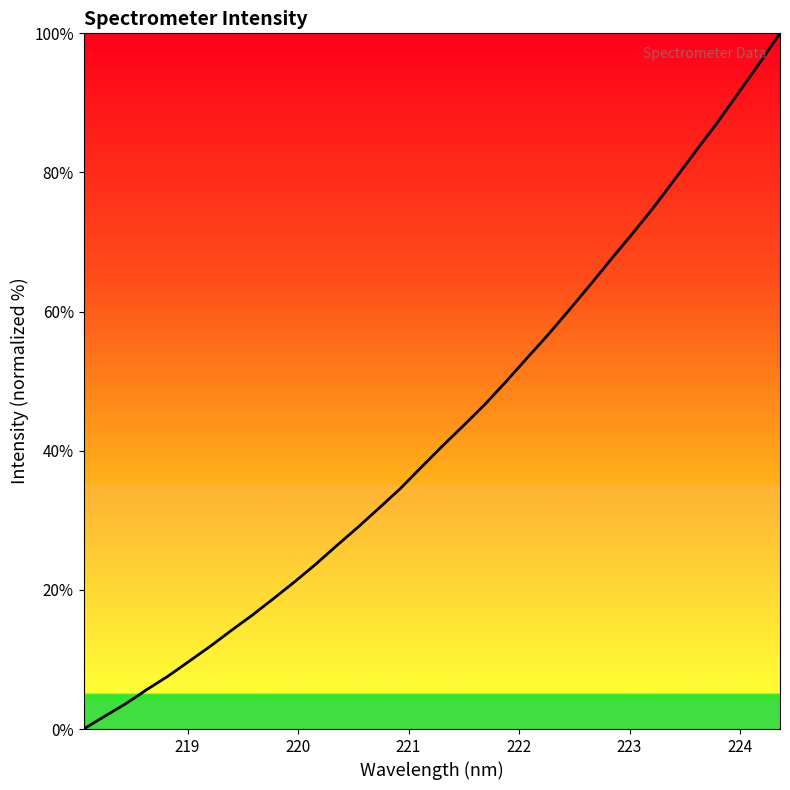

What is the difference between the maximum and minimum values?

100.0